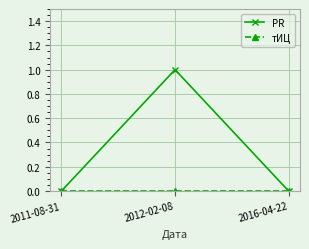

The PR series shows 0 at 2011-08-31. True or false?

True